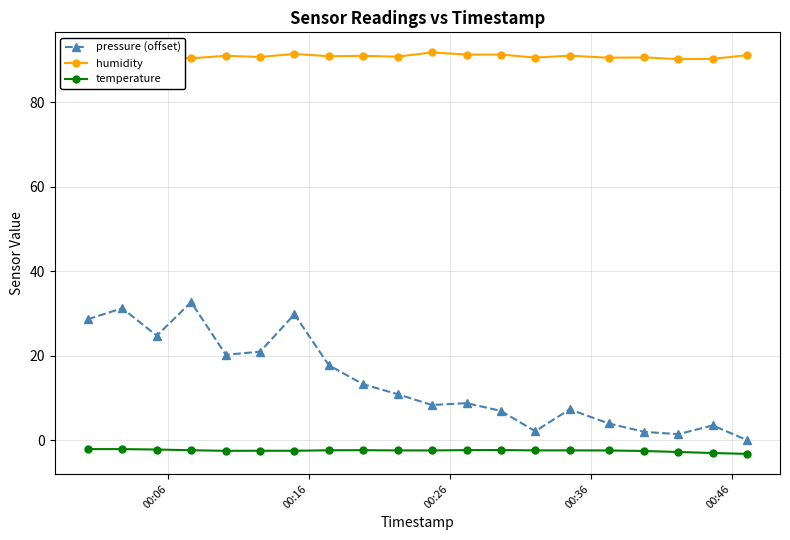

What is the greatest value displayed?

91.8